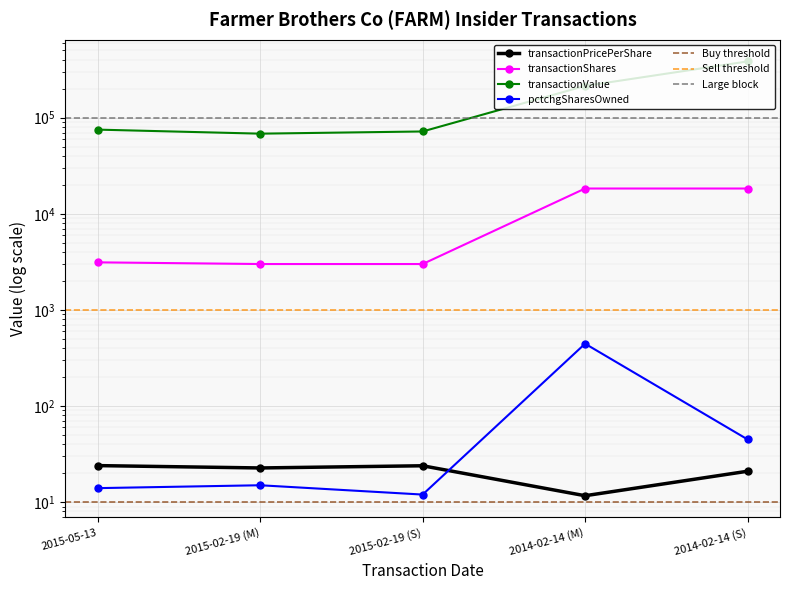

How many interior local peaks does the pctchgSharesOwned series have?

2